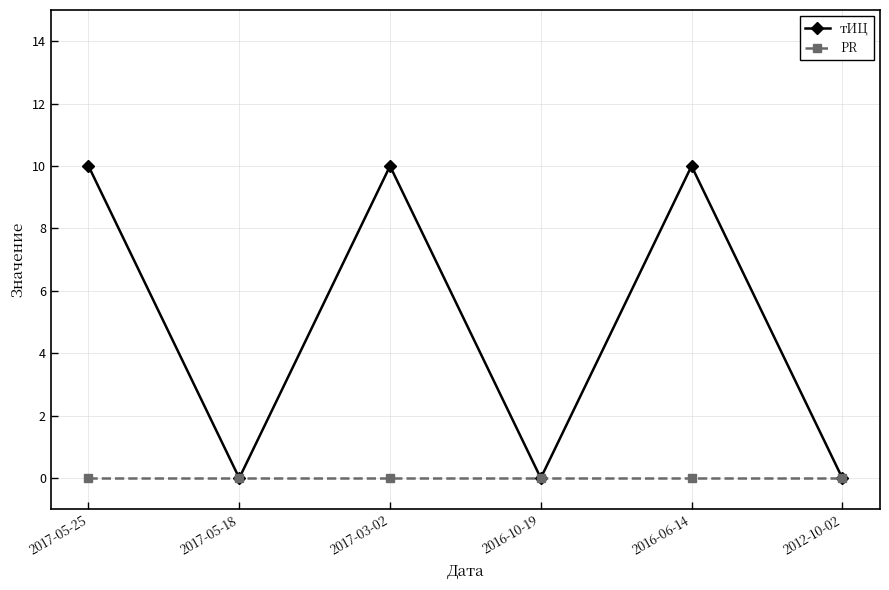

The PR series shows 0 at 2012-10-02. True or false?

True